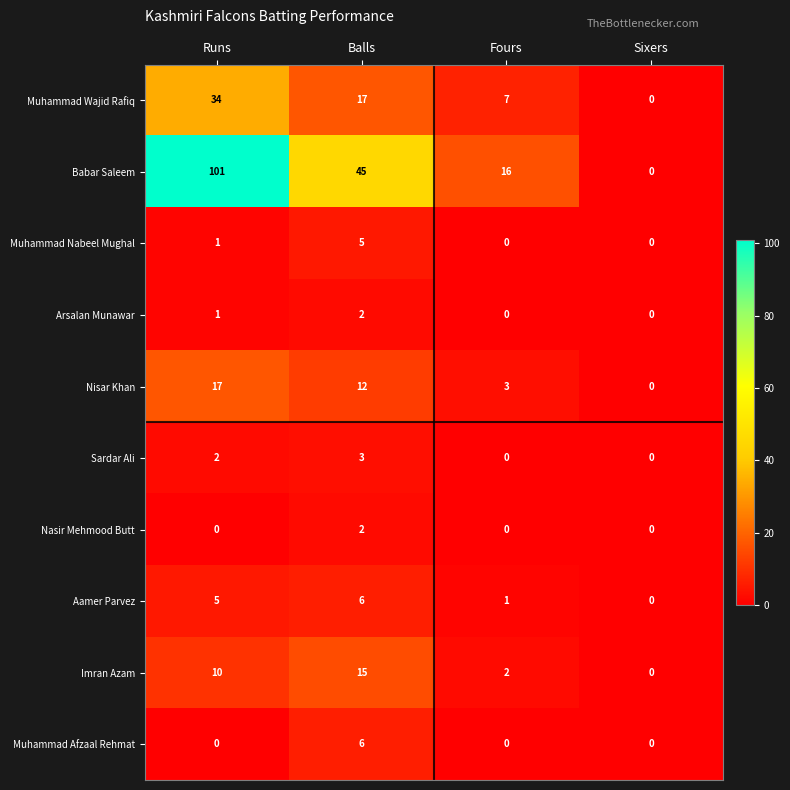

True or false: Nisar Khan has a value of 7 at Balls.

False